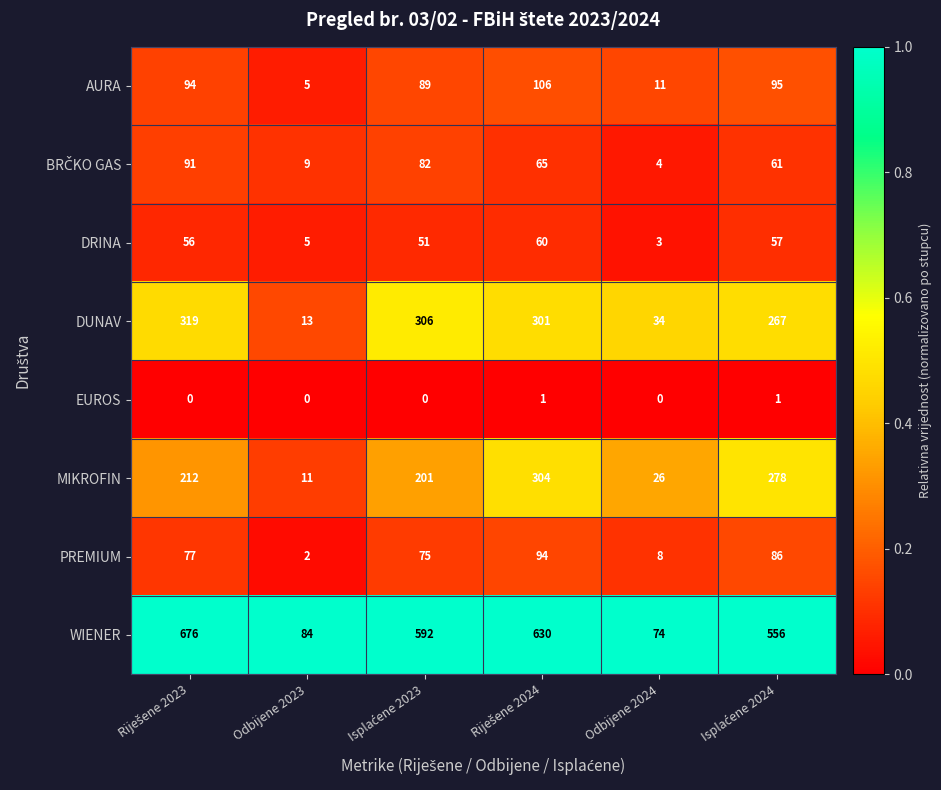

What is the maximum value shown in the chart?

676